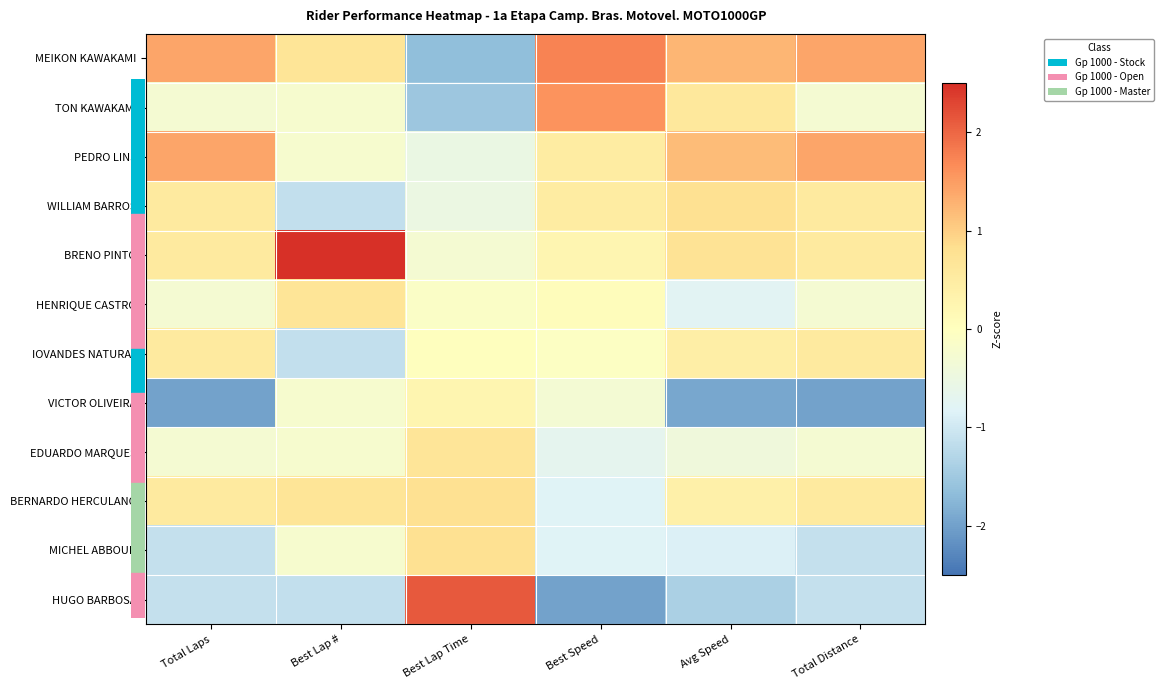

Which series has the largest total across all categories?

MEIKON KAWAKAMI